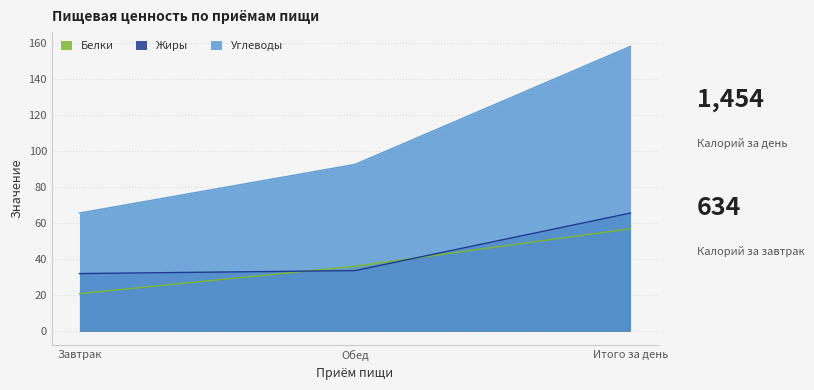

At which category is the sum across all series the highest?

Итого за день